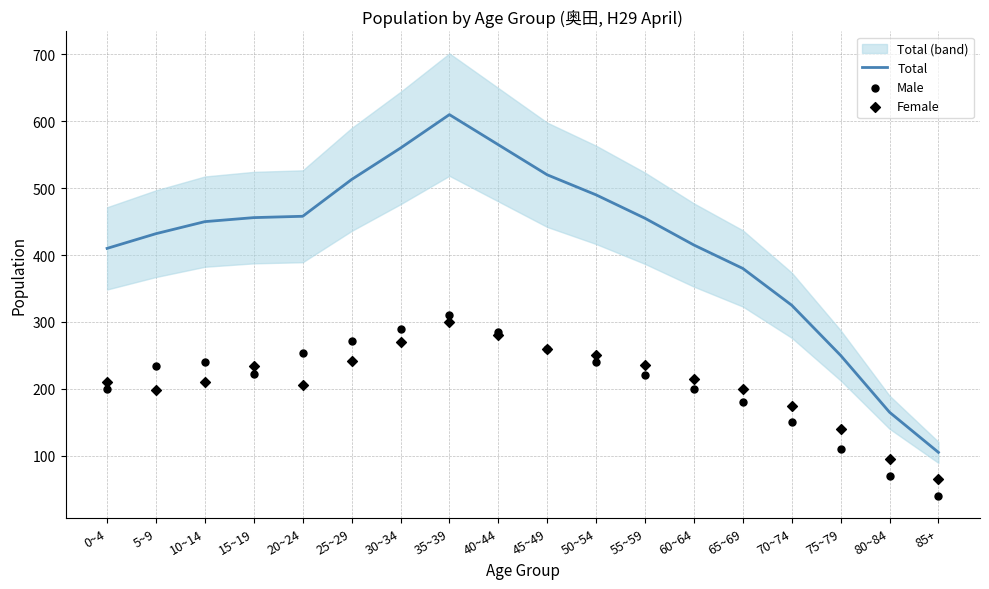

Which series has the largest Y range (max minus min)?

Total